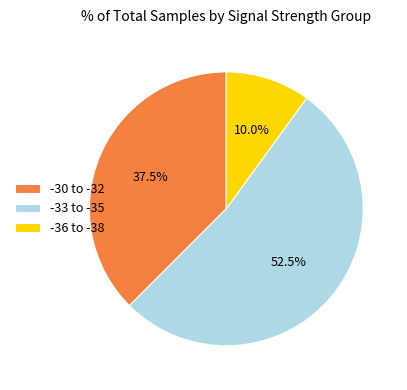

Is there a majority slice in this chart?

Yes